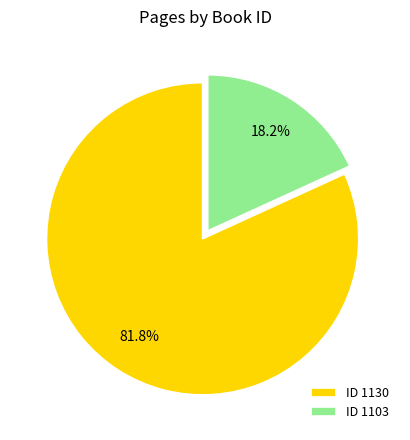

Rank the categories by value from highest to lowest.

ID 1130, ID 1103